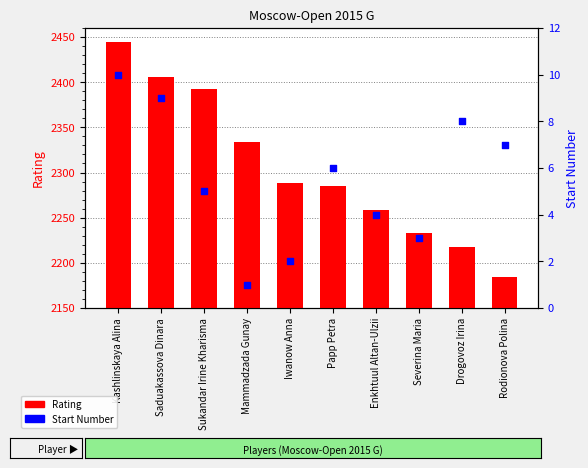

At which category is the sum across all series the highest?

Kashlinskaya Alina